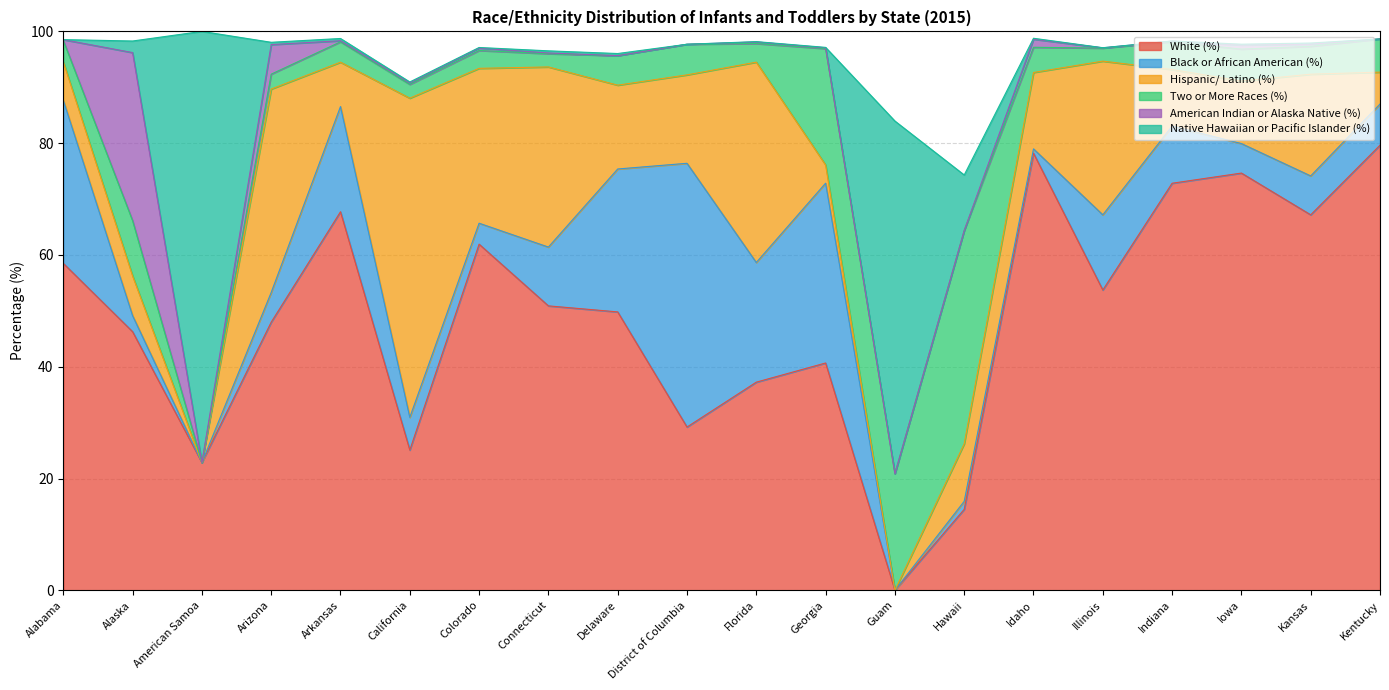

At which category is the sum across all series the highest?

American Samoa